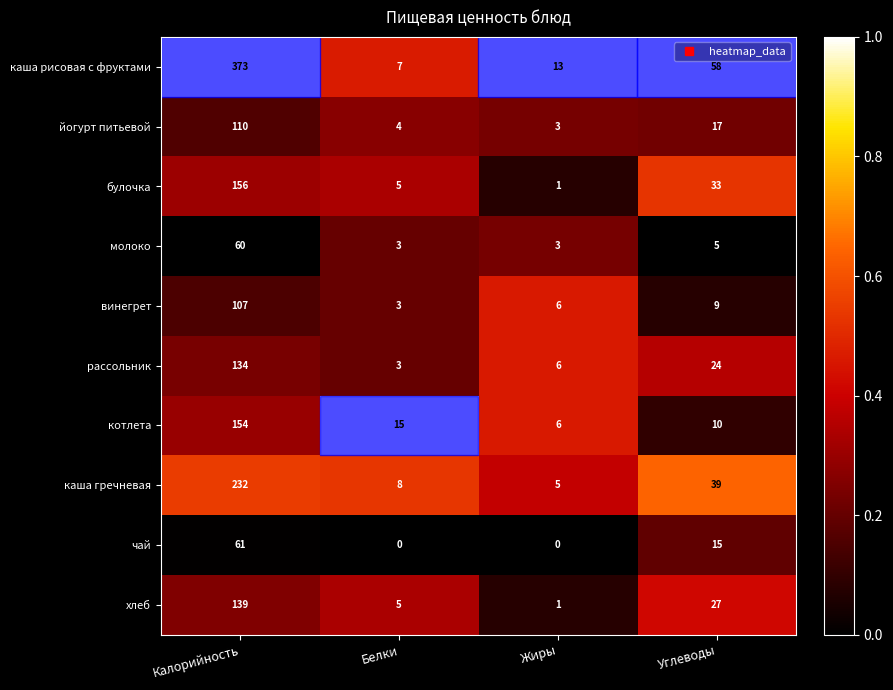

How many series are shown in this chart?

10